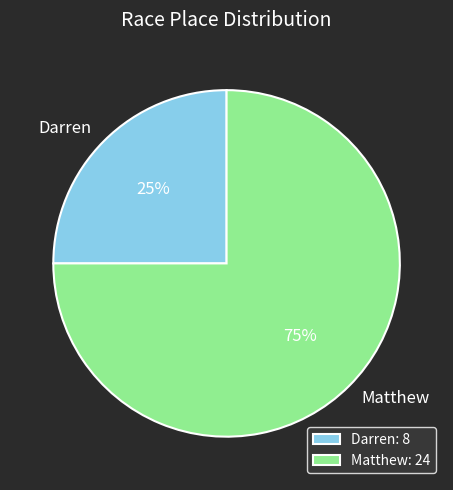

Approximately how many times larger is the value at Matthew compared to Darren?

3.0